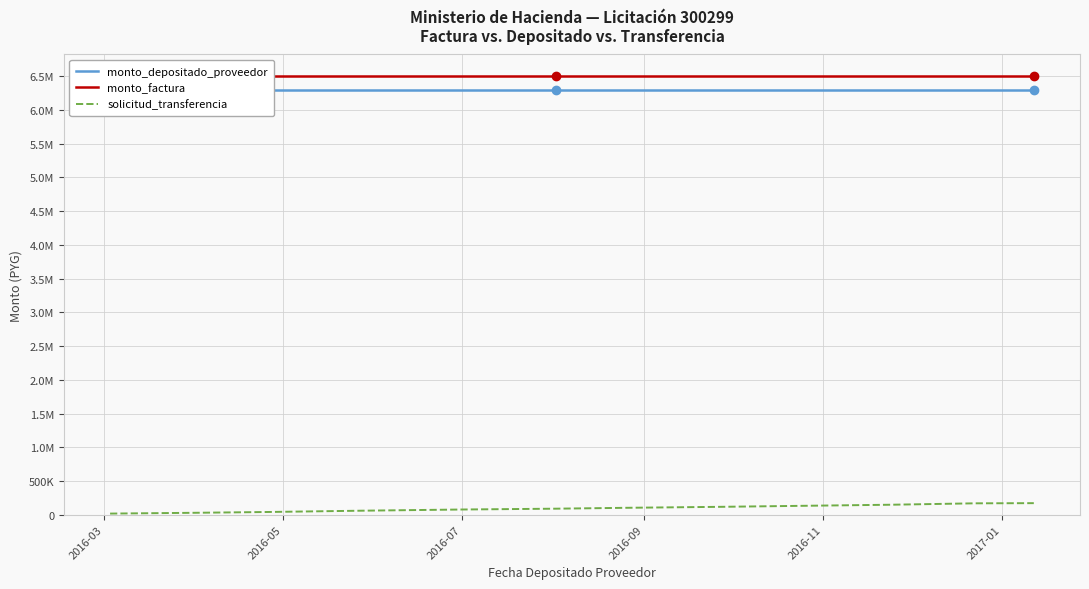

The value of solicitud_transferencia at 2016-05 is 44993. True or false?

False